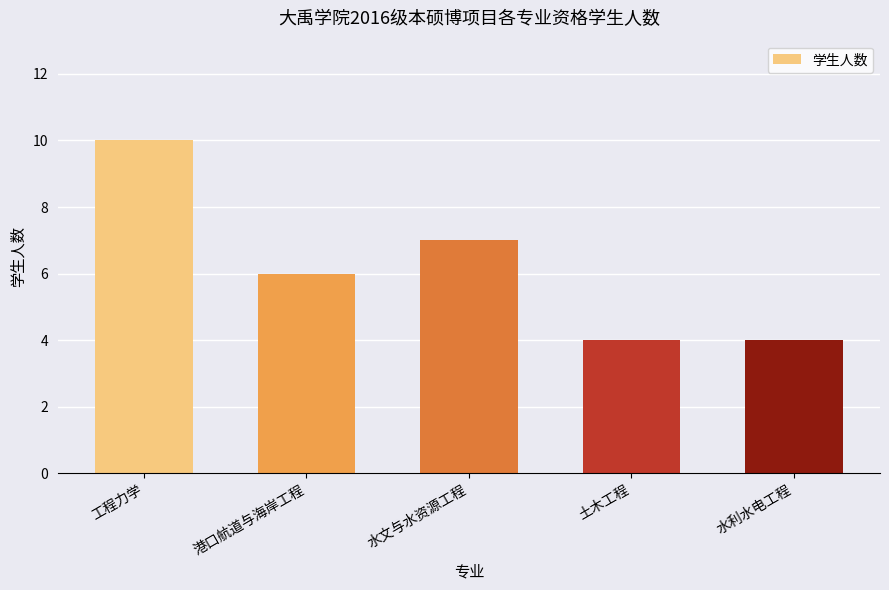

What is the greatest value displayed?

10